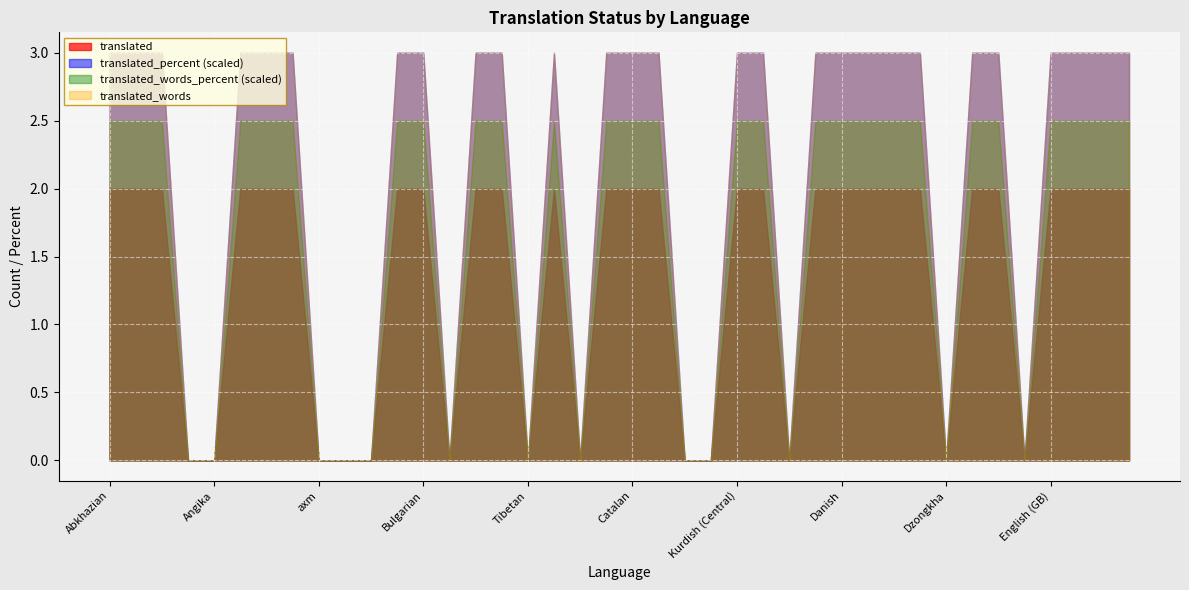

Is it true that translated equals 2 at Kurdish (Central)?

True